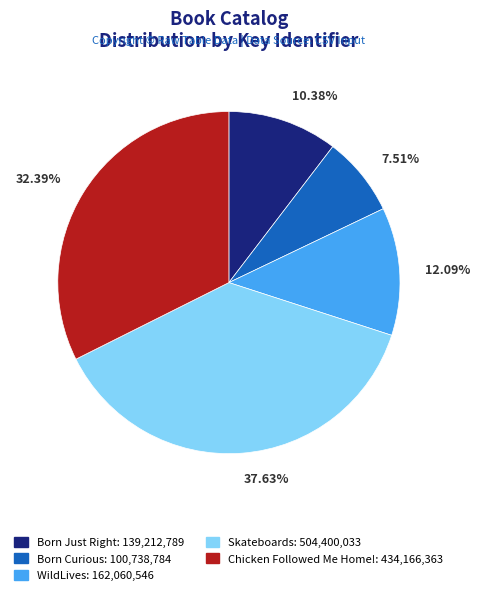

To the nearest percent, what percentage of the pie is Skateboards?

38%